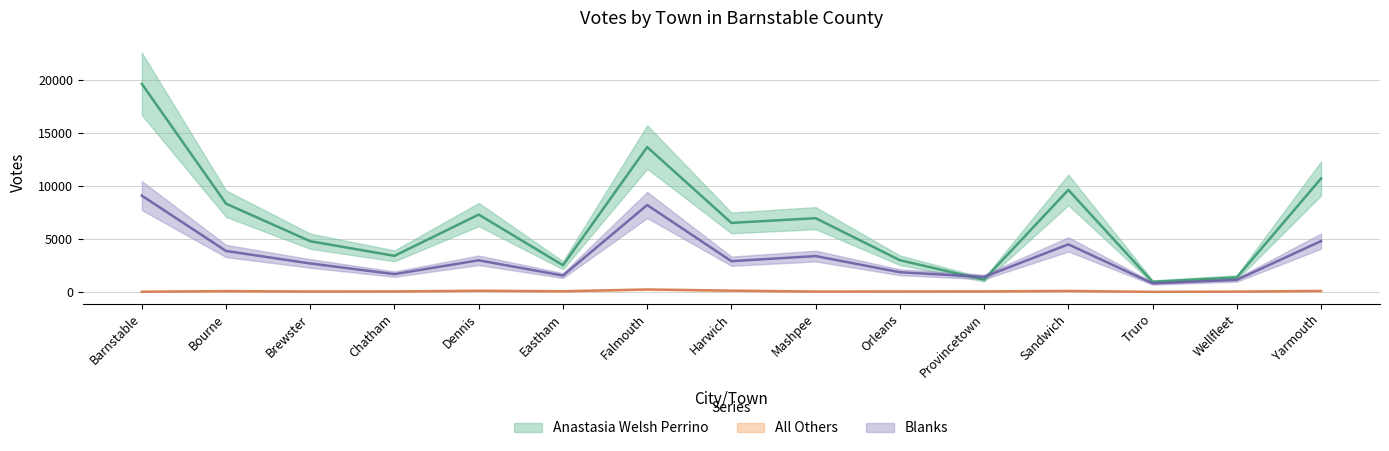

How many lines are shown in the chart?

3